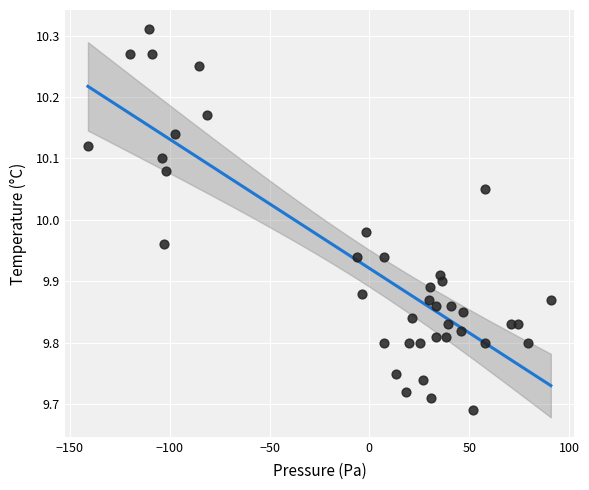

What is the range of X values (max minus min)?

231.8